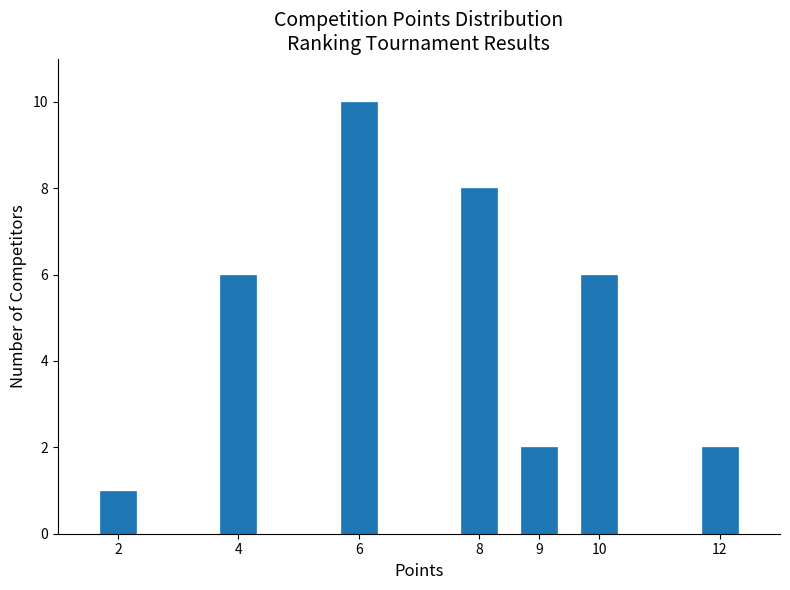

Reading left to right, extract all data points from this chart.

1	6	10	8	2	6	2